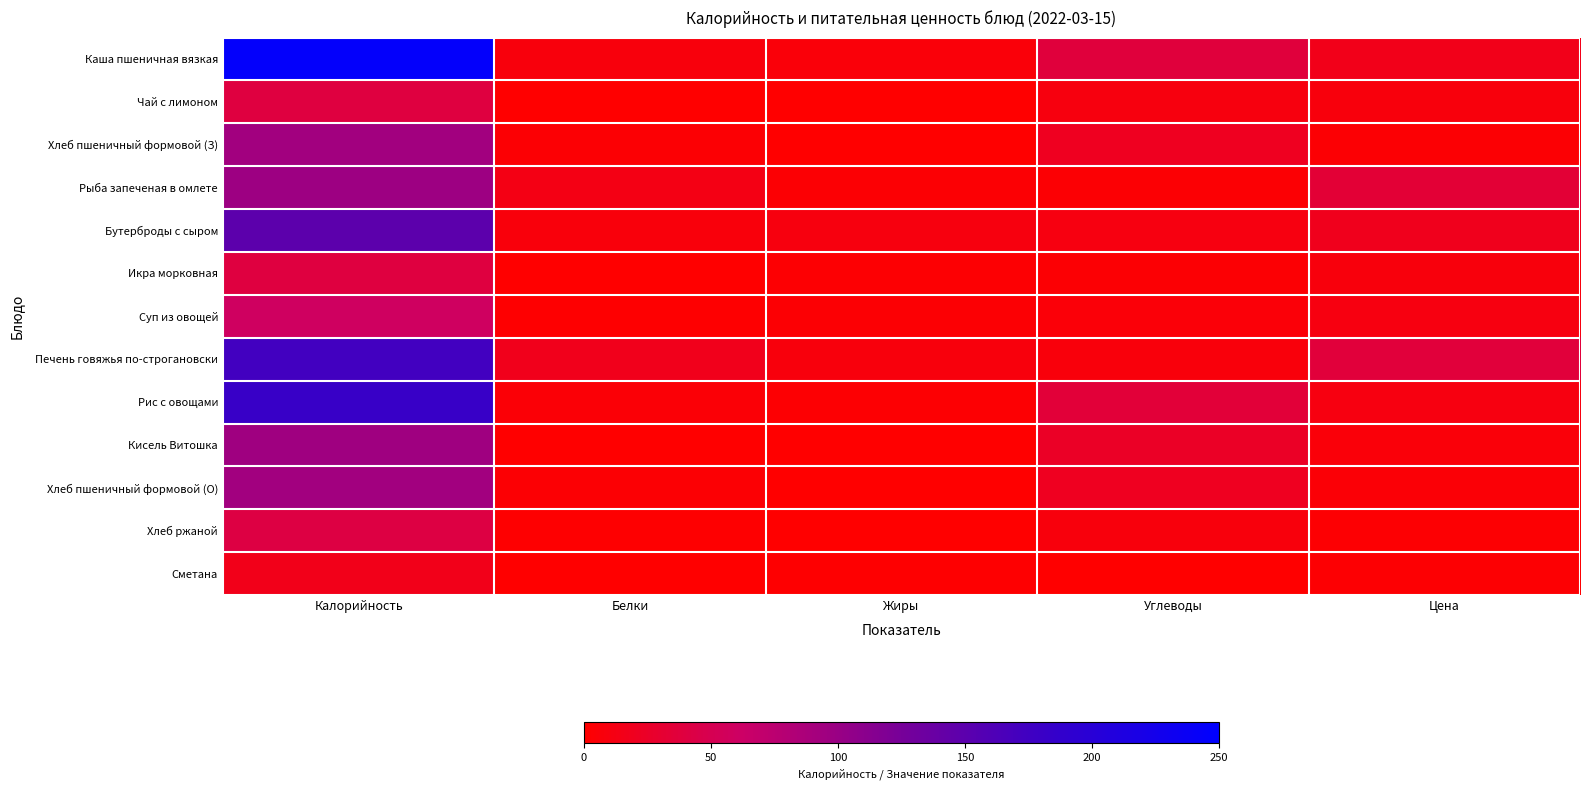

Reading left to right, what are all the values shown in this chart?

Каша пшеничная вязкая: Калорийность=245.4	Белки=8.4	Жиры=6.6	Углеводы=37.8	Цена=16.0
Чай с лимоном: Калорийность=40.0	Белки=0.3	Жиры=0.1	Углеводы=9.5	Цена=8.0
Хлеб пшеничный формовой (З): Калорийность=93.6	Белки=3.0	Жиры=0.3	Углеводы=19.7	Цена=3.9
Рыба запеченая в омлете: Калорийность=96.8	Белки=13.3	Жиры=3.3	Углеводы=3.5	Цена=34.0
Бутерброды с сыром: Калорийность=149.0	Белки=6.9	Жиры=9.0	Углеводы=10.0	Цена=18.0
Икра морковная: Калорийность=39.6	Белки=0.8	Жиры=2.3	Углеводы=3.9	Цена=8.0
Суп из овощей: Калорийность=59.2	Белки=1.6	Жиры=3.6	Углеводы=5.1	Цена=10.0
Печень говяжья по-строгановски: Калорийность=173.7	Белки=17.6	Жиры=8.5	Углеводы=6.8	Цена=37.0
Рис с овощами: Калорийность=182.3	Белки=4.2	Жиры=2.6	Углеводы=35.4	Цена=10.0
Кисель Витошка: Калорийность=95.0	Белки=0.0	Жиры=0.0	Углеводы=24.0	Цена=6.0
Хлеб пшеничный формовой (О): Калорийность=93.6	Белки=3.0	Жиры=0.3	Углеводы=19.7	Цена=4.0
Хлеб ржаной: Калорийность=41.2	Белки=1.6	Жиры=0.3	Углеводы=8.0	Цена=2.9
Сметана: Калорийность=15.8	Белки=0.2	Жиры=1.5	Углеводы=0.3	Цена=2.0